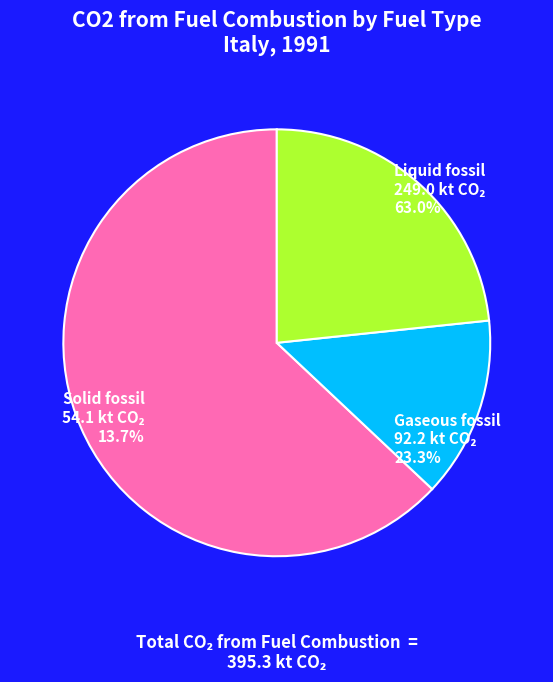

Is there a majority slice in this chart?

Yes